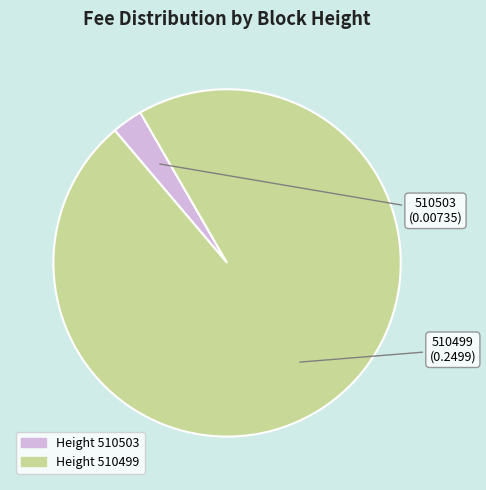

Rank the categories by value from highest to lowest.

510499, 510503